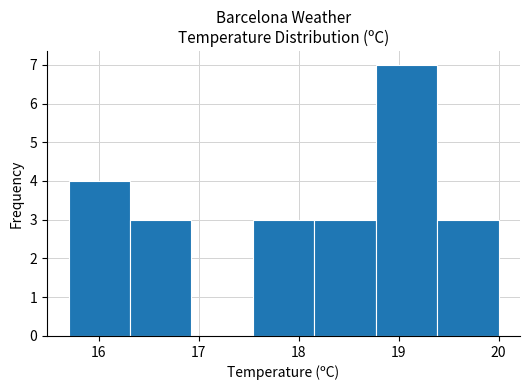

Reading left to right, transcribe this chart: for each bar, give the range it covers on the x-axis and its height. Neither the bar edges nor the heights are printed on the chart, so give them approximately, as read against the axes.

15.7 to 16.3: 4
16.3 to 16.9: 3
16.9 to 17.5: 0
17.5 to 18.2: 3
18.2 to 18.8: 3
18.8 to 19.4: 7
19.4 to 20.0: 3